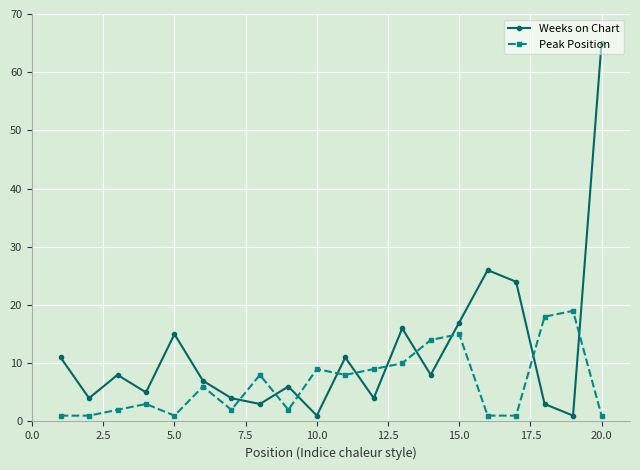

Which series has the largest total across all categories?

Weeks on Chart